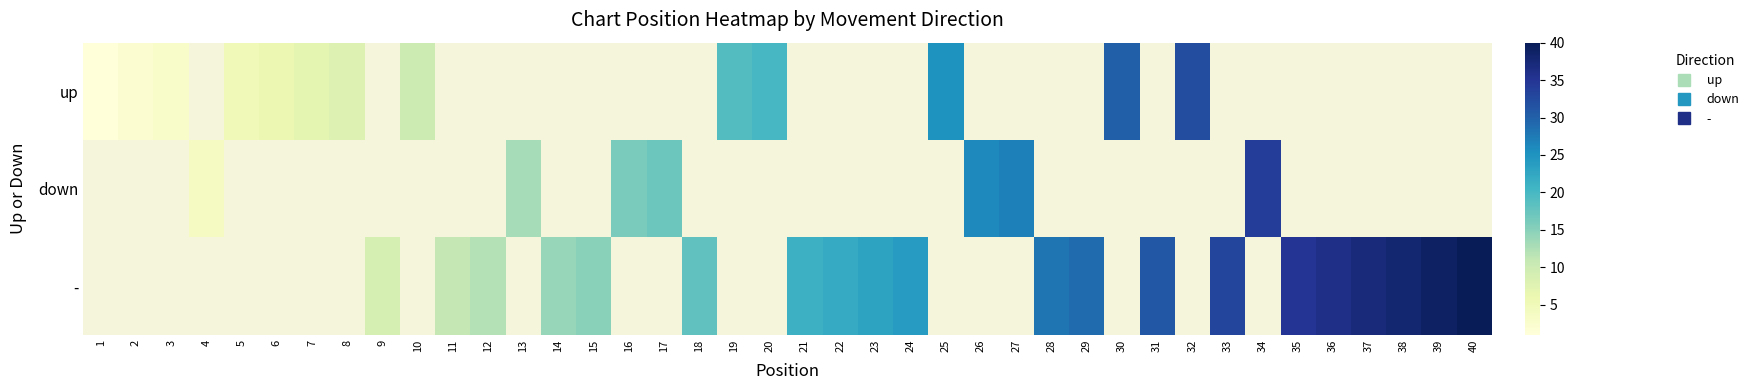

How many data points does each series have?

40